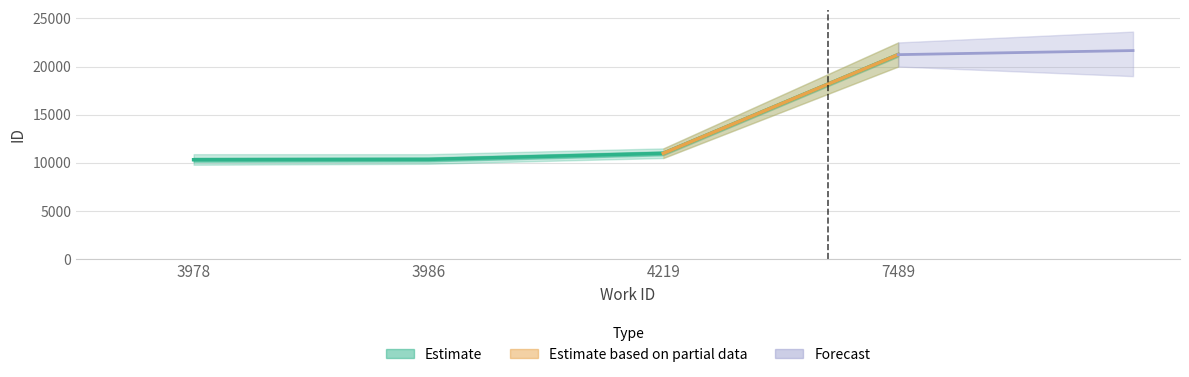

What is the value of the 1st point from the left?

10322